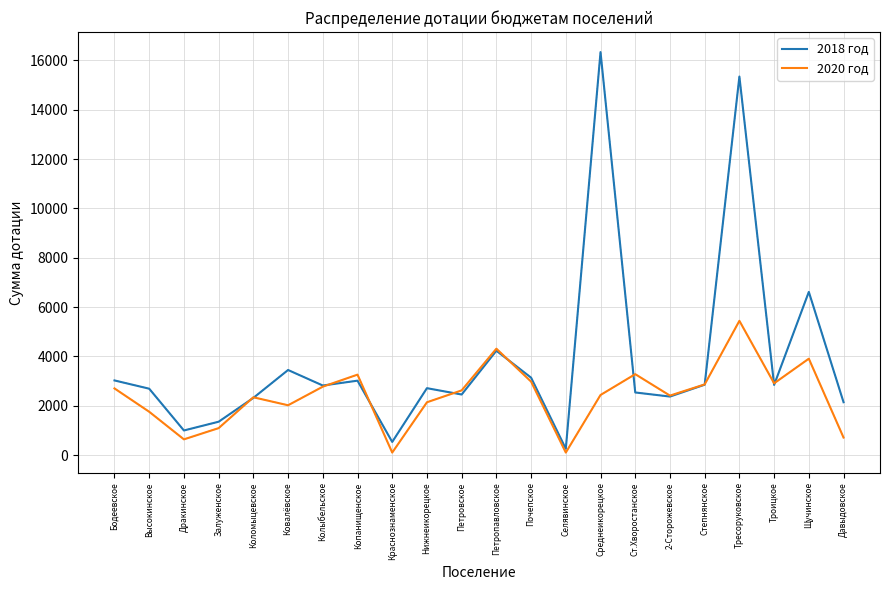

What position from the left is Среднеикорецкое?

15